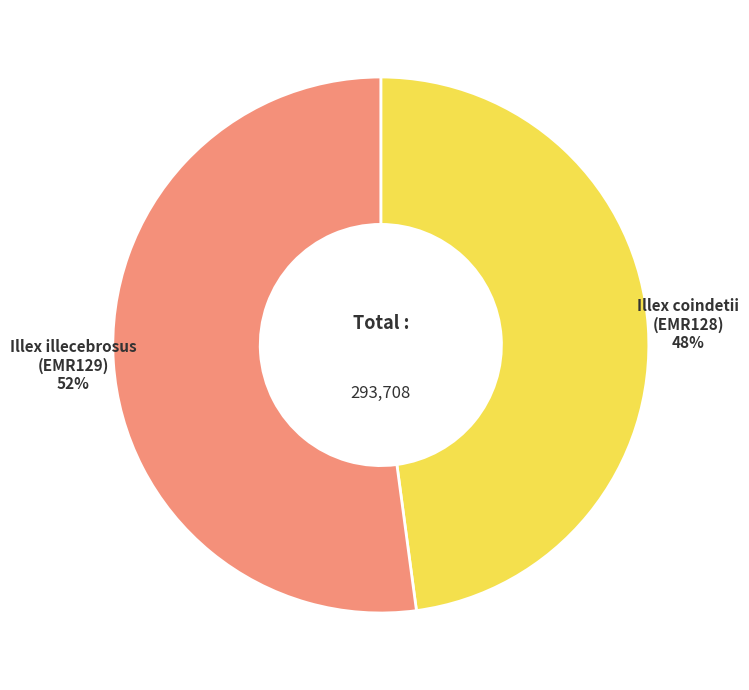

To the nearest percent, what is the average slice percentage?

50%